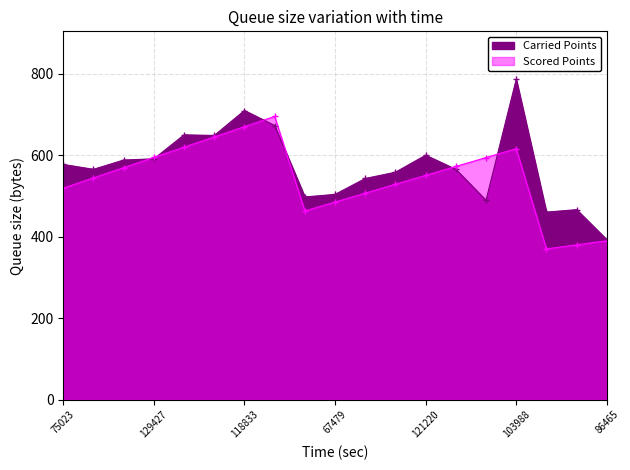

What is the label of the 10th point from the right?

67479